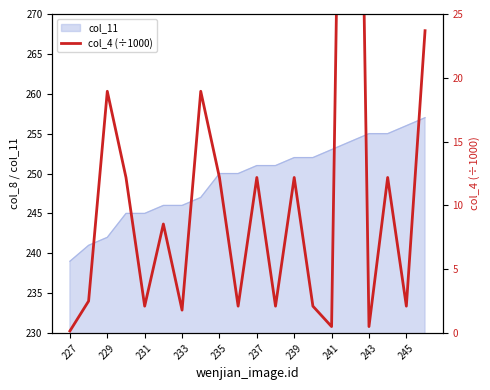

Is it true that col_11 equals 123 at 227?

False